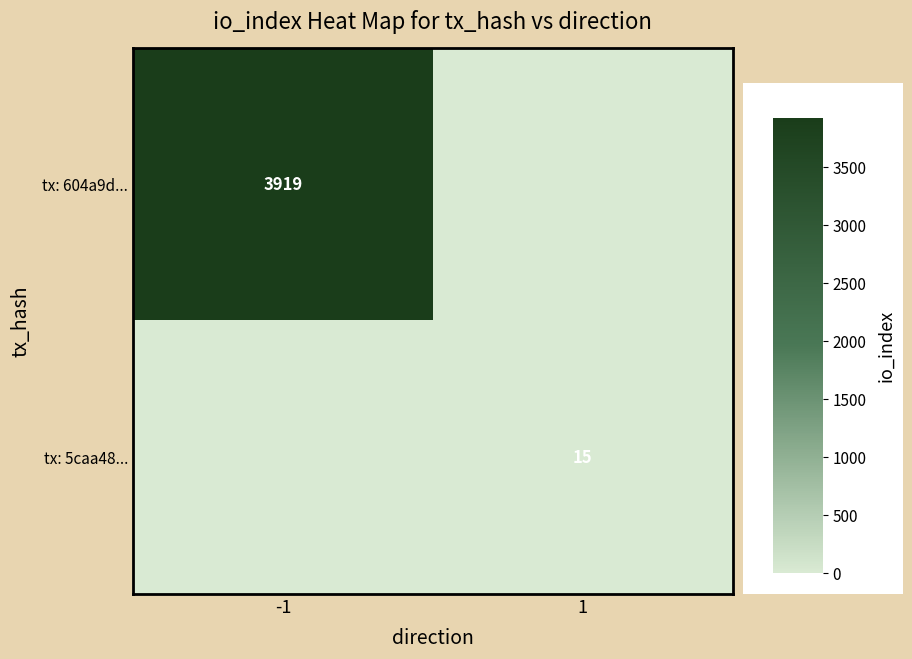

Which has a higher value, 1 or -1?

-1